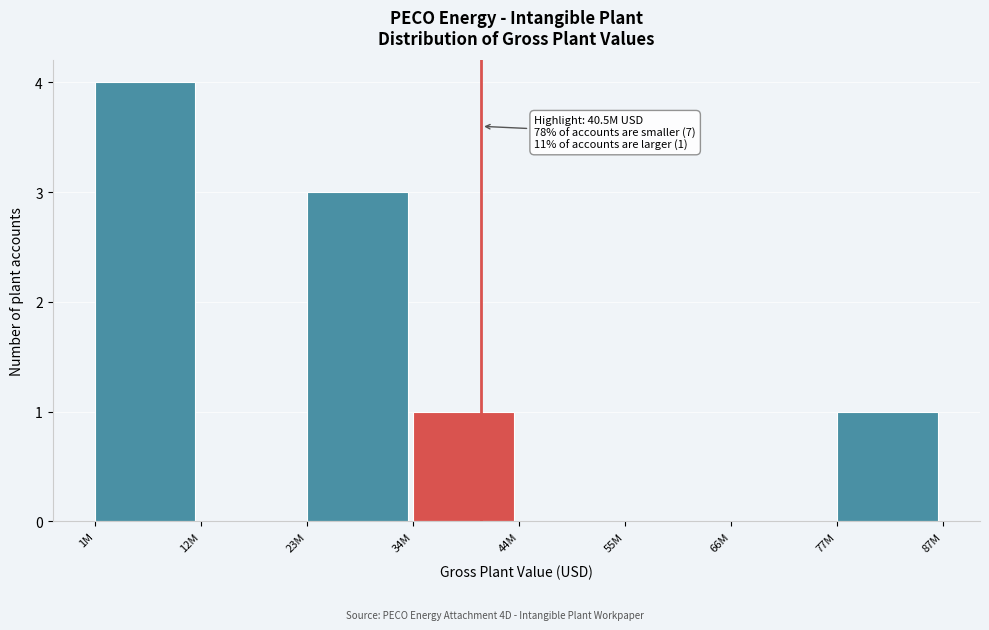

Reading left to right, transcribe all the data shown in this chart.

1M=4	12M=0	23M=3	34M=1	44M=0	55M=0	66M=0	77M=1